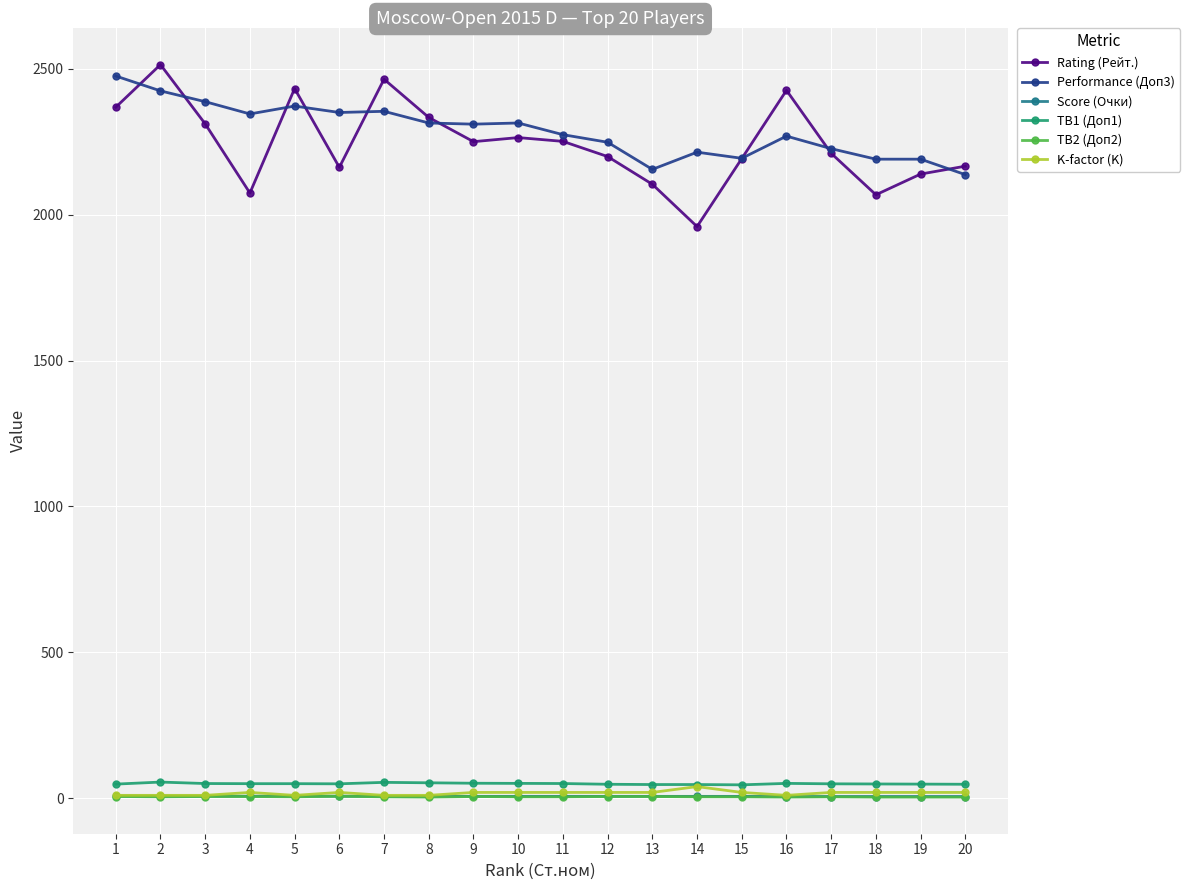

What is the greatest value displayed?

2514.0